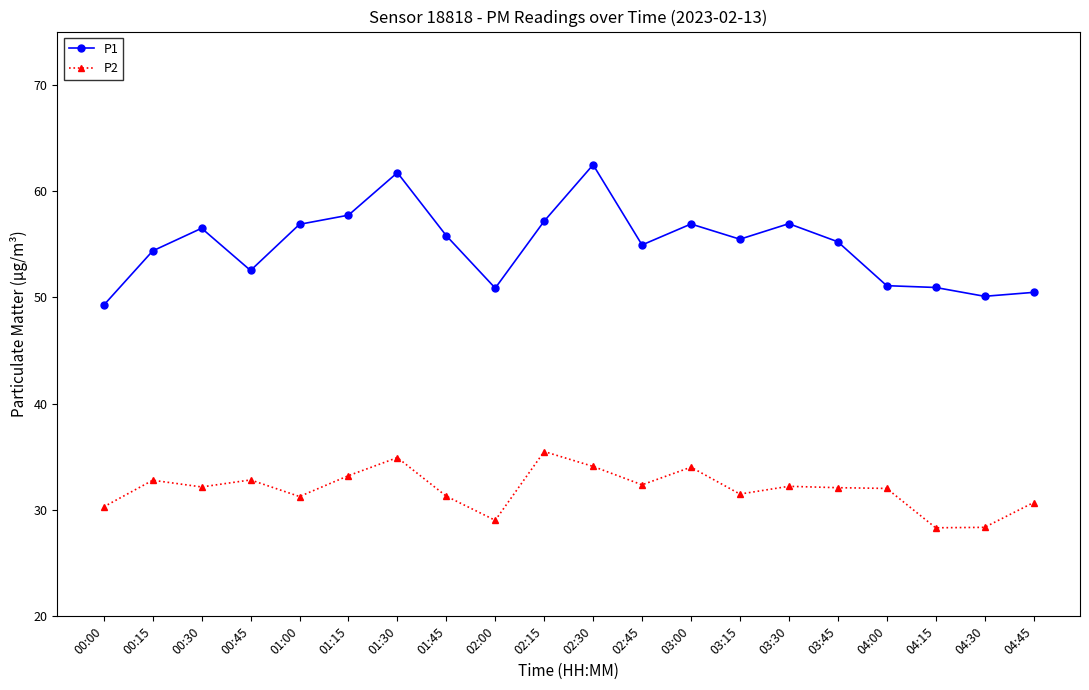

What is the minimum value for P1?

49.3